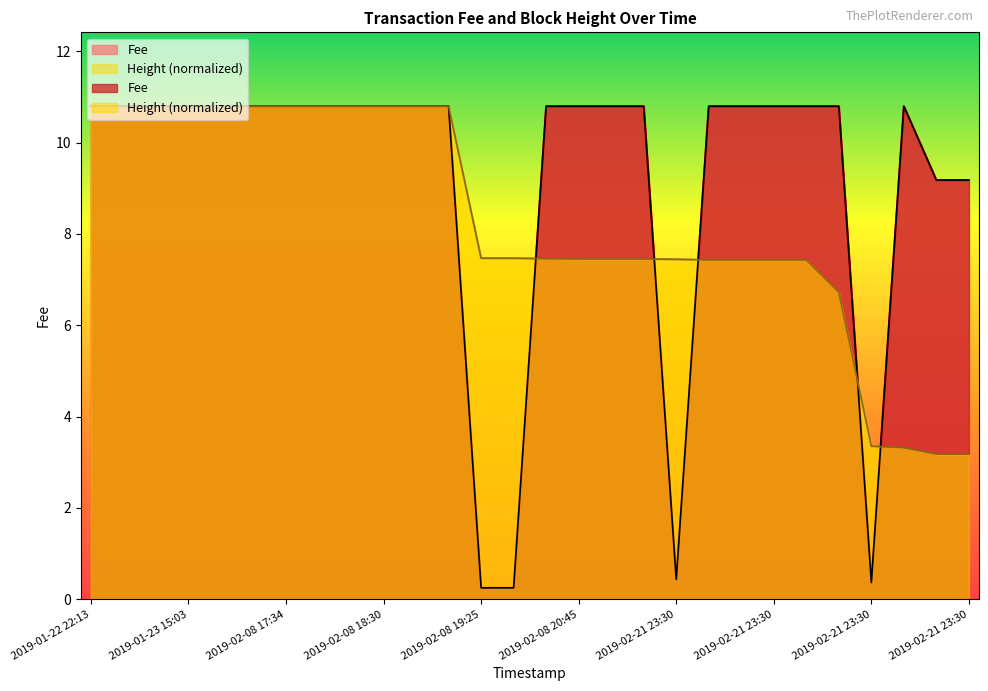

At which label does Height reach its peak?

2019-01-22 22:13